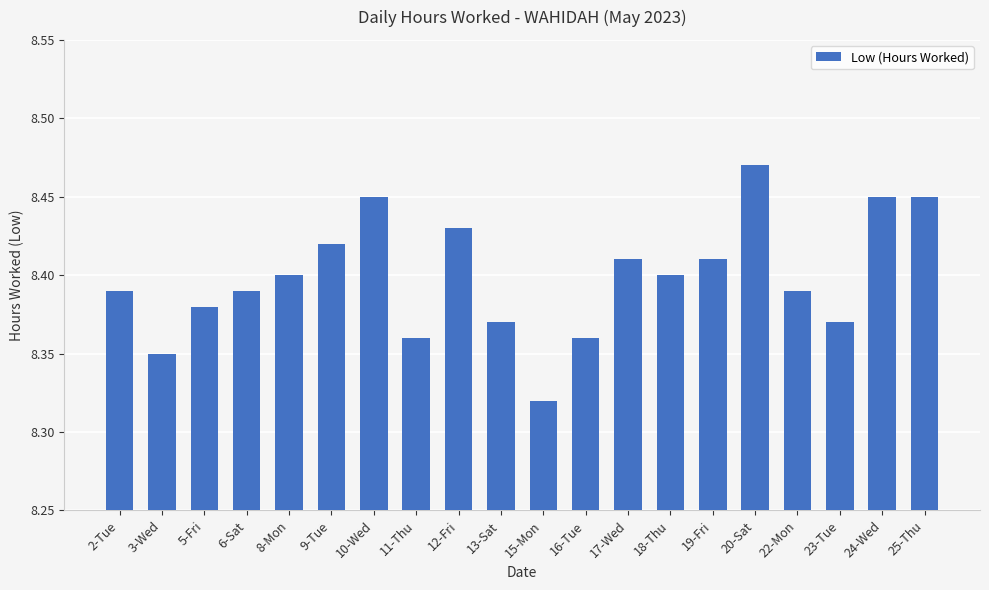

What position from the left is 6-Sat?

4